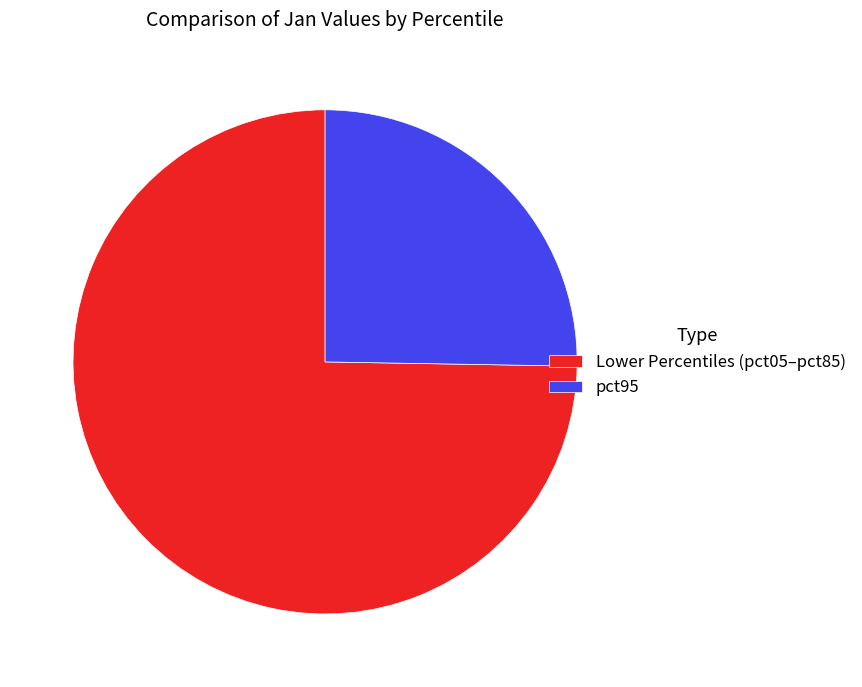

How many segments does this pie chart have?

2